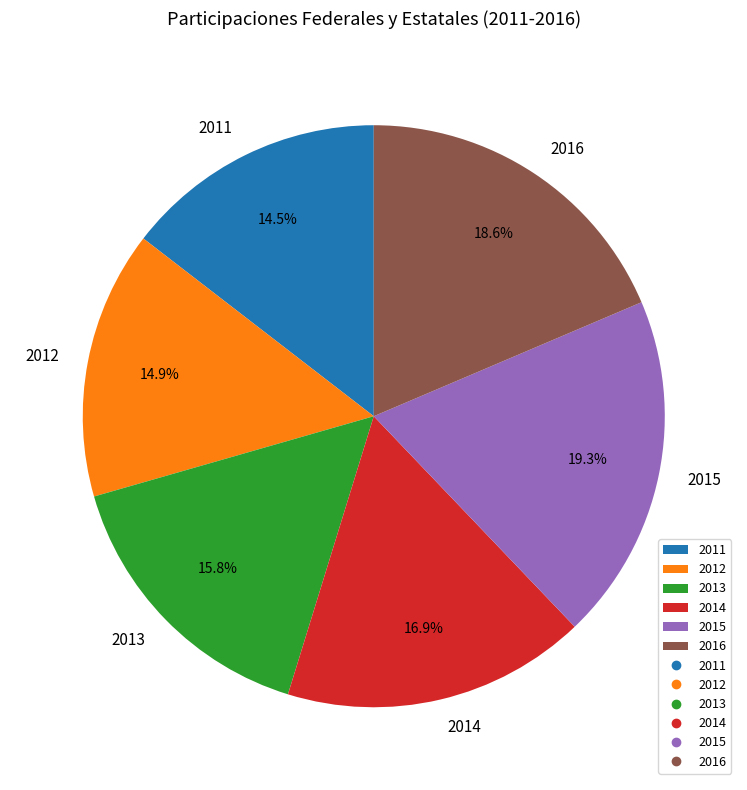

Do 2015 and 2012 together represent more than half of the pie?

No